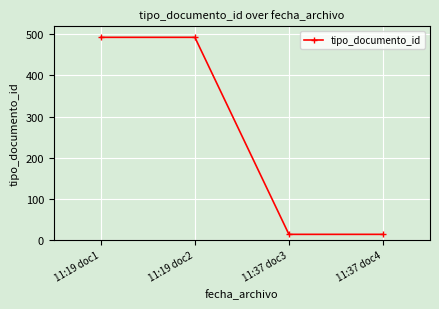

What is the minimum value shown in the chart?

13